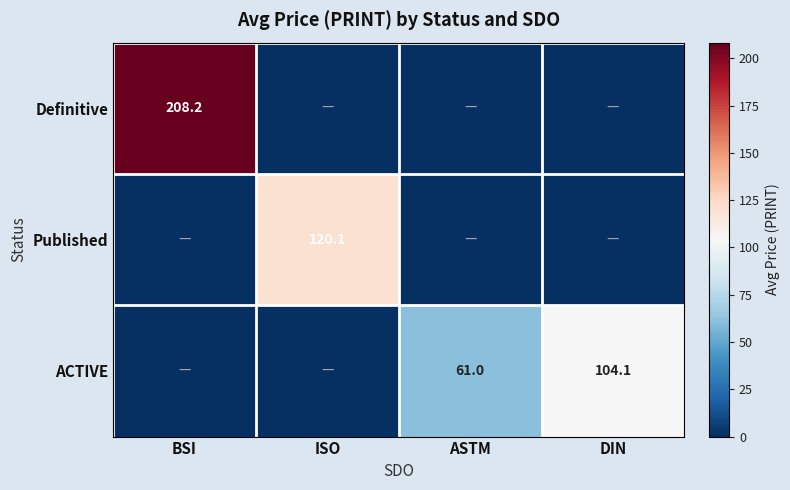

Is the value of ACTIVE at ASTM greater than the value of Definitive at BSI?

No